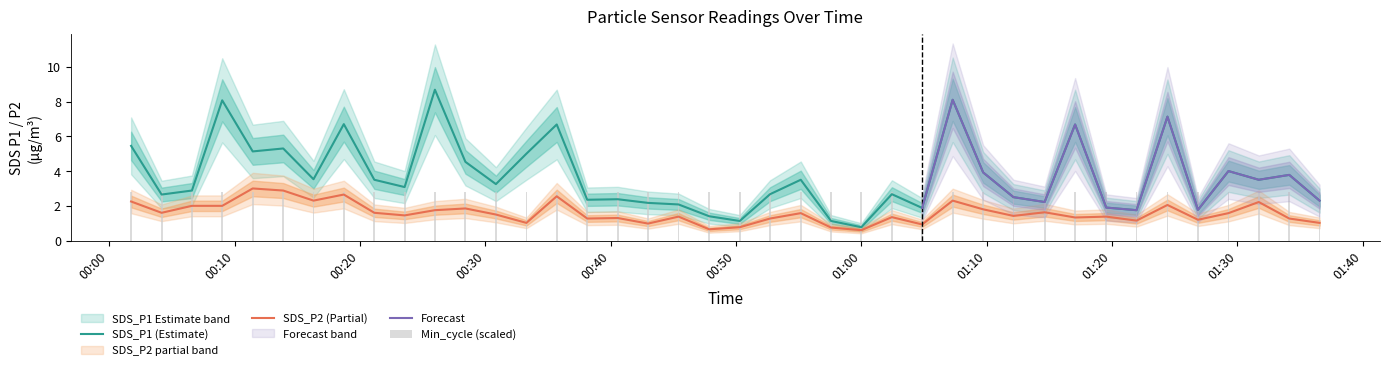

How many data points does each series have?

40